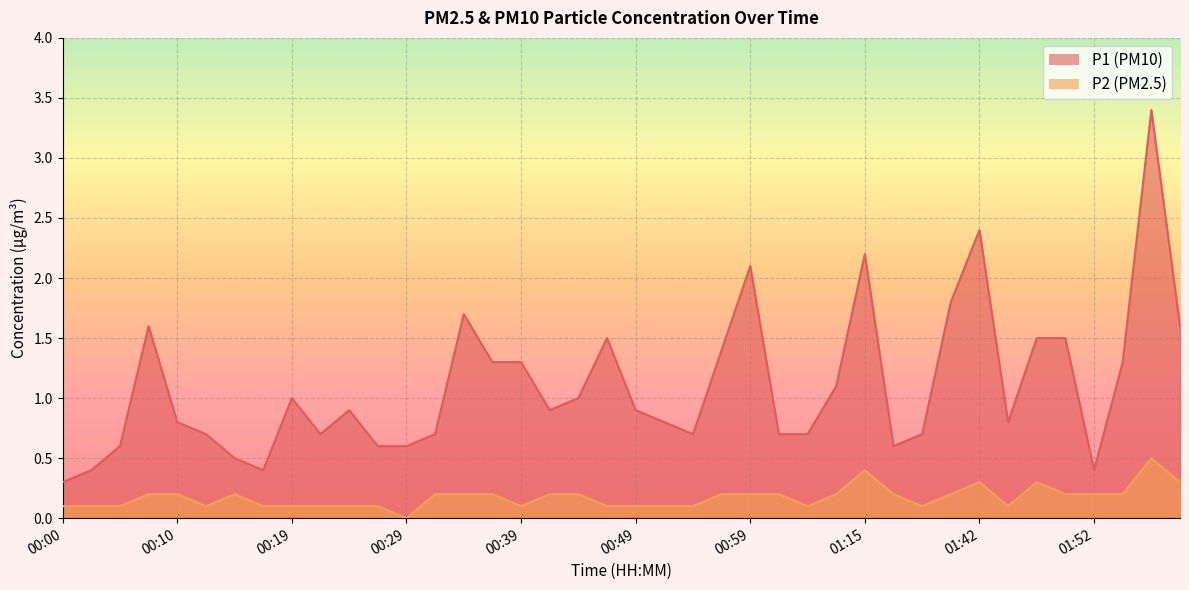

What is the value of the P1 point at the 14th from the left?

0.7